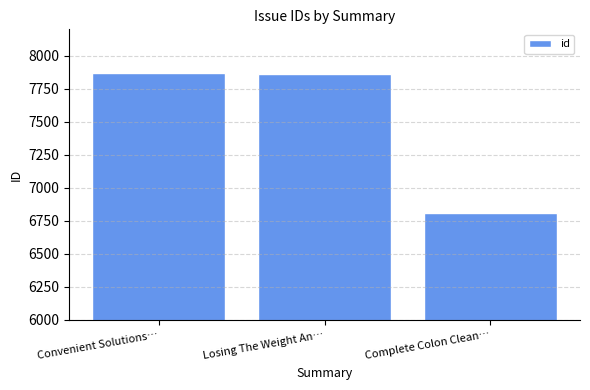

What is the sum of all values?

22541